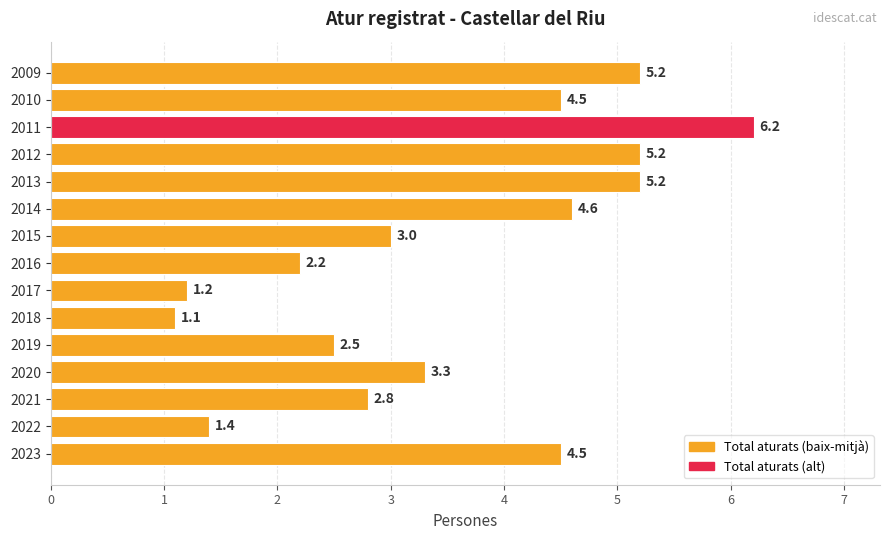

True or false: the data shows 0.6 at 2018.

False